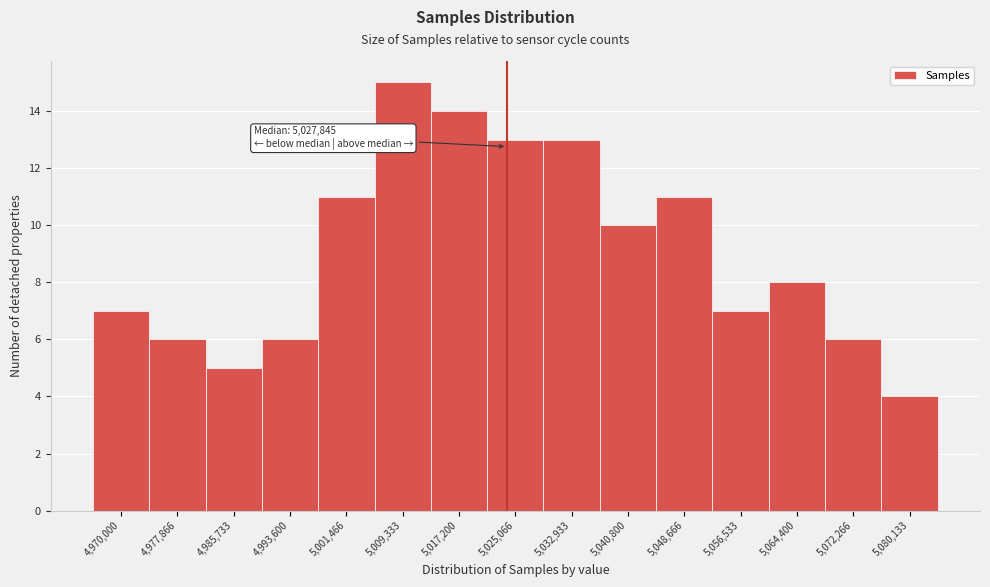

Reading left to right, what are all the values shown in this chart?

7	6	5	6	11	15	14	13	13	10	11	7	8	6	4